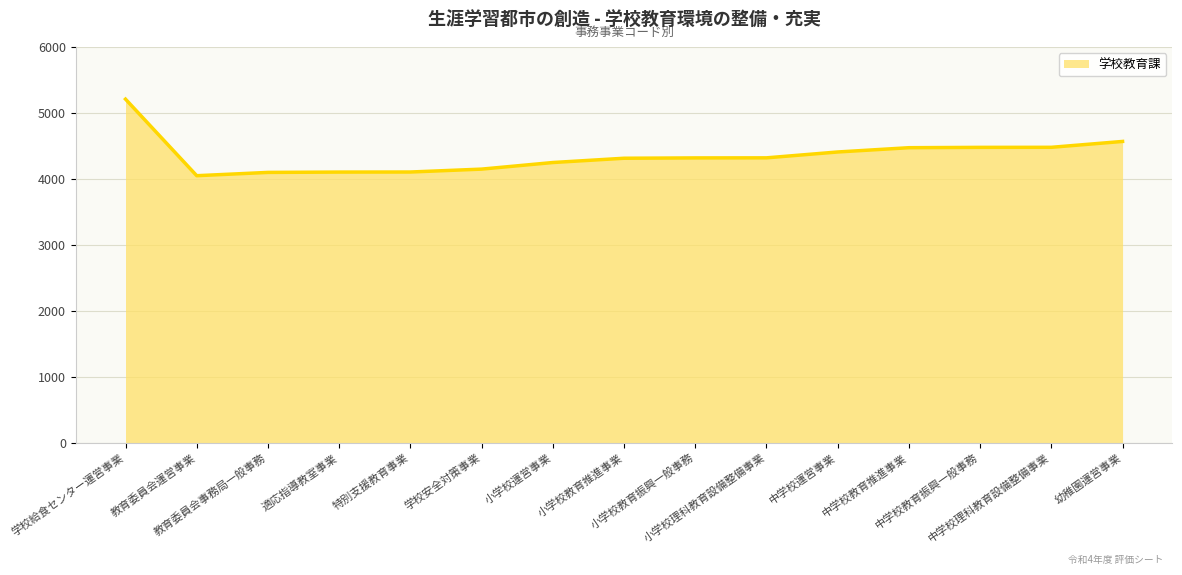

The value at 中学校教育振興一般事務 is 1098. True or false?

False